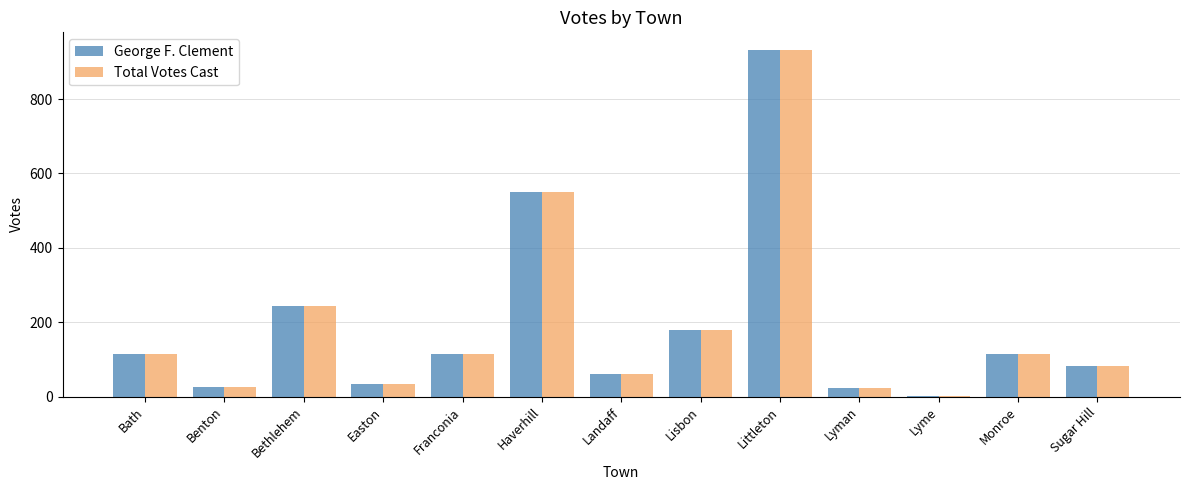

At which category is the sum across all series the highest?

Littleton